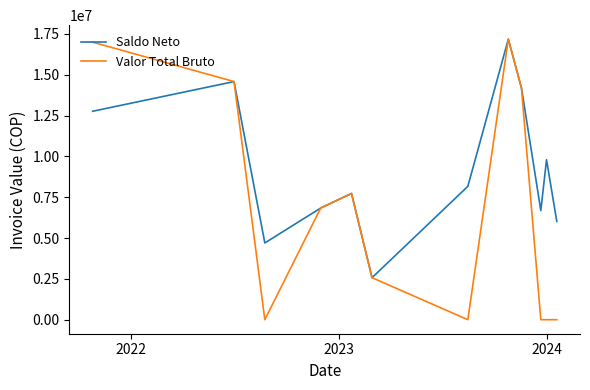

Which series has the largest range (max minus min)?

Valor Total Bruto